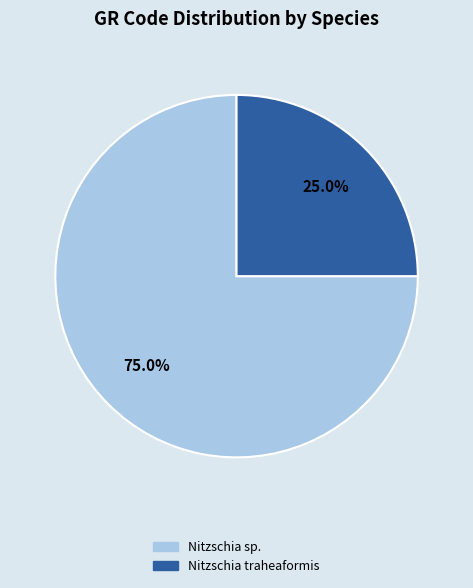

How many segments does this pie chart have?

2